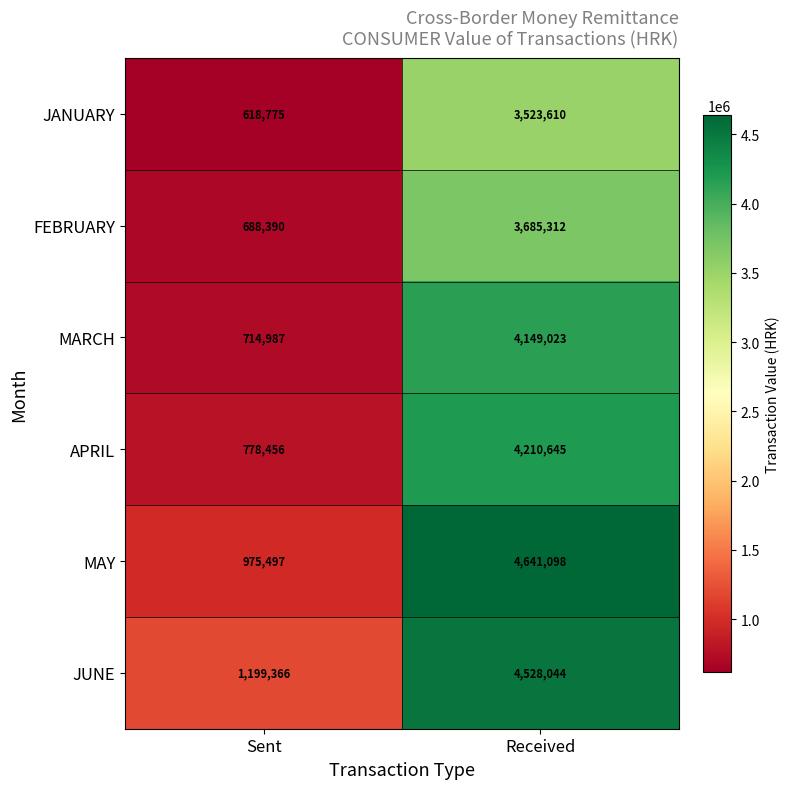

Which category has the lowest value in the JUNE series?

Sent